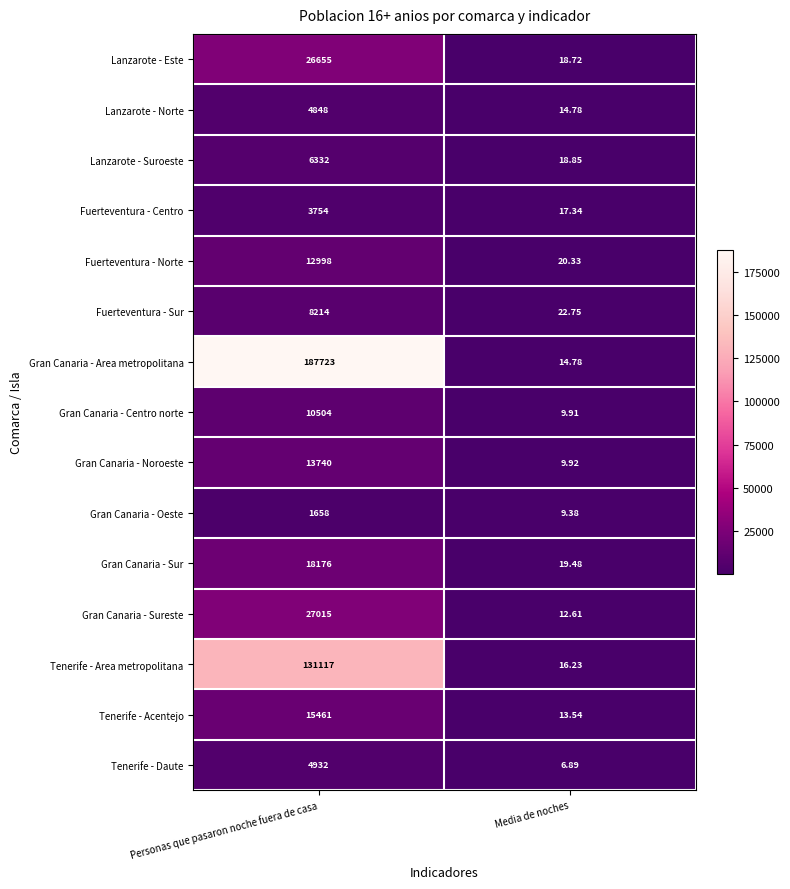

Which category has the lowest value in the Gran Canaria - Noroeste series?

Media de noches